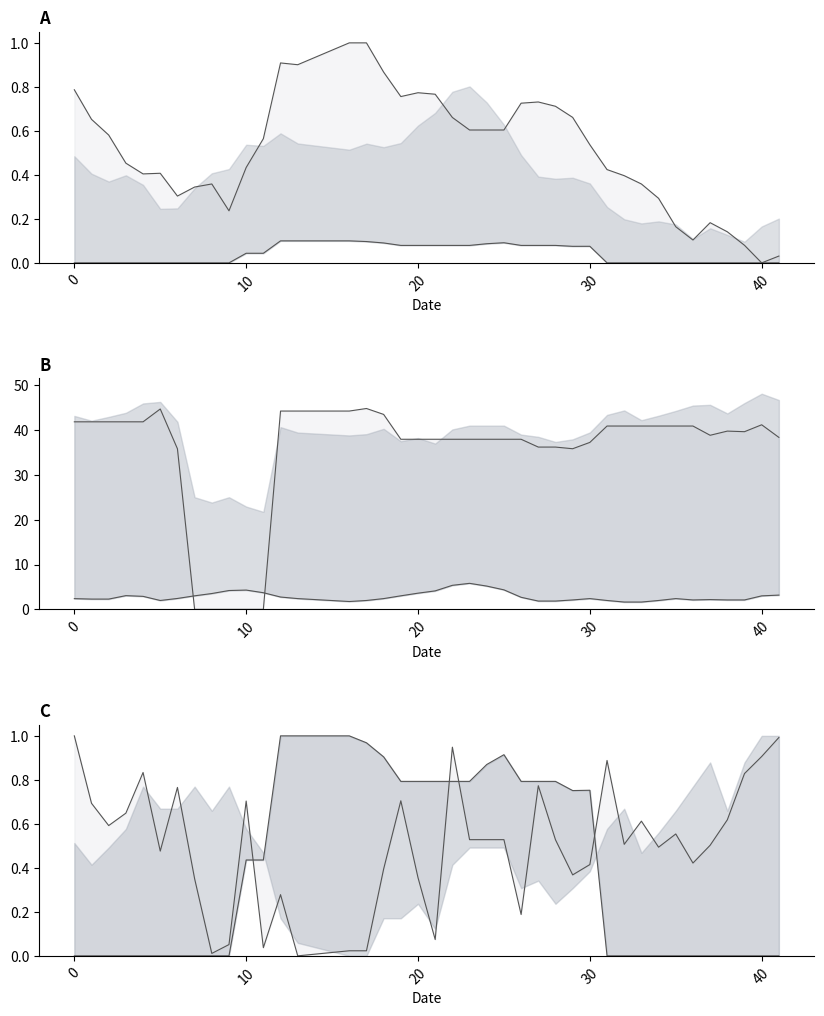

How many lines are shown in the chart?

5